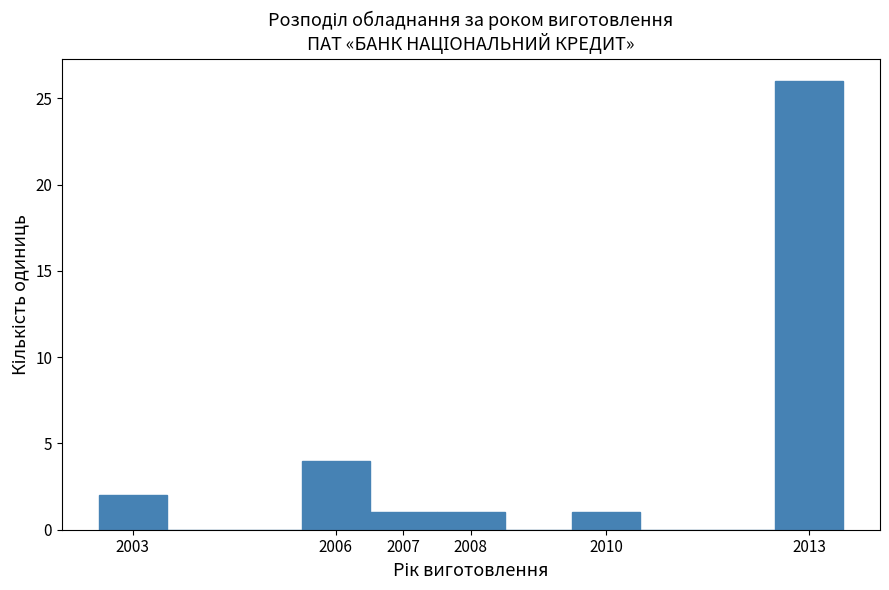

How tall is the bar that spans 2002.5 to 2003.5 on the x-axis? The values are not printed on the chart, so give them approximately, as read against the axis.

2